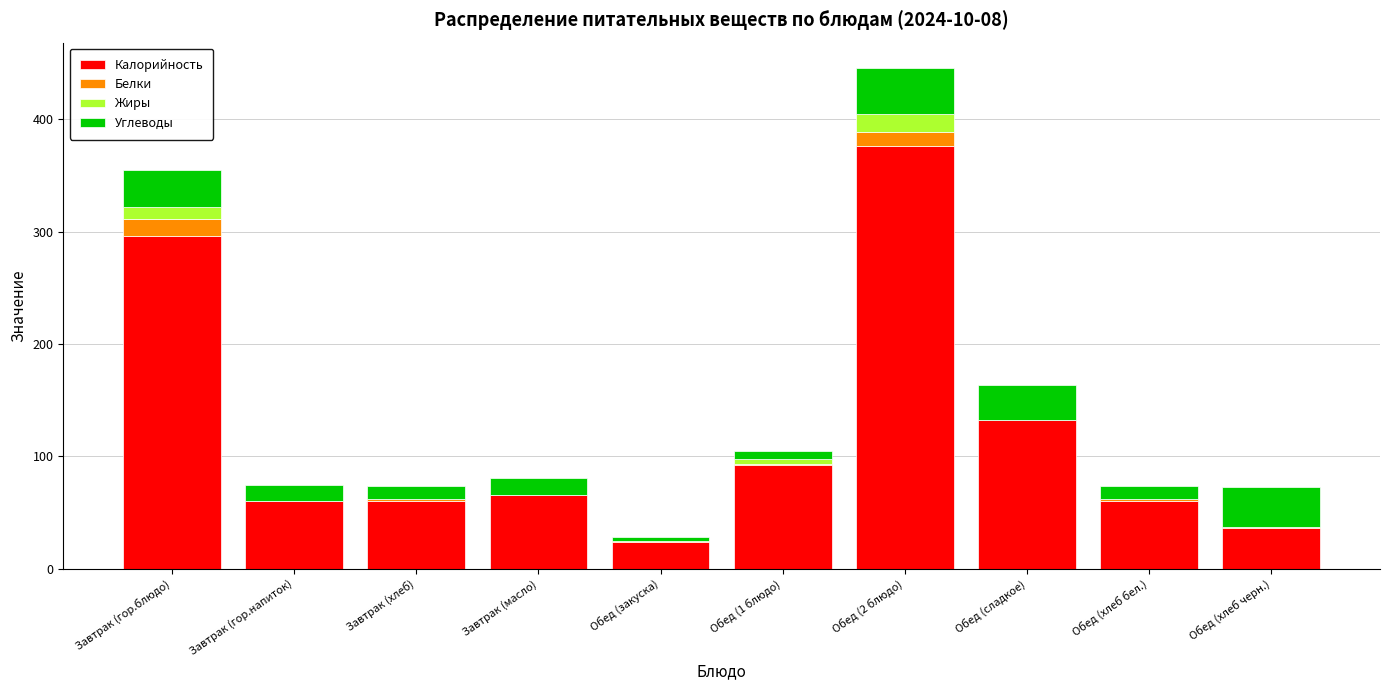

Where is Калорийность nearest to the value 200?

Обед (сладкое)